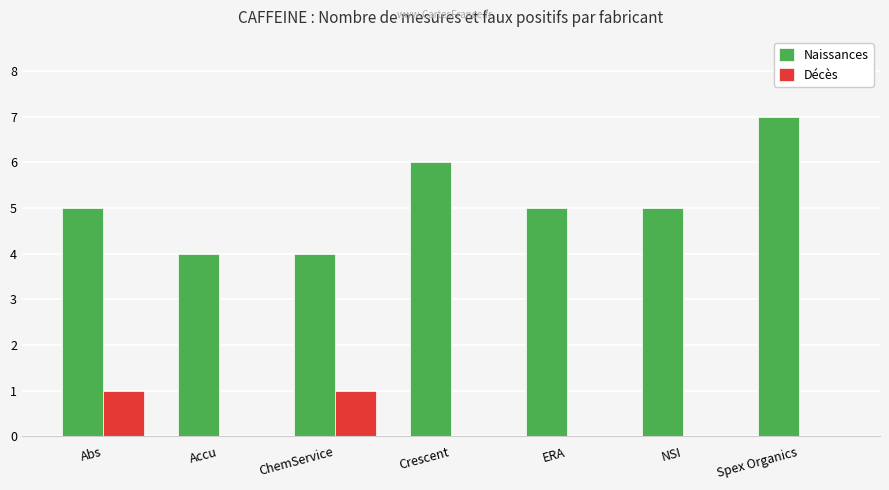

At which category does the chart reach its peak across all series?

Spex Organics